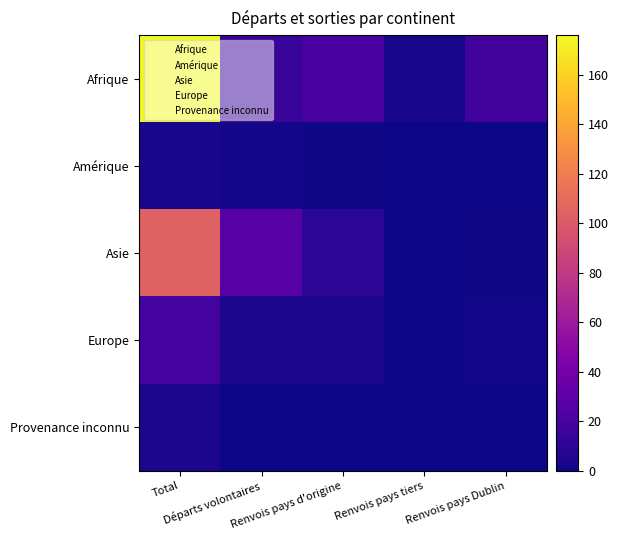

What is the total value across all series at Départs volontaires?

57